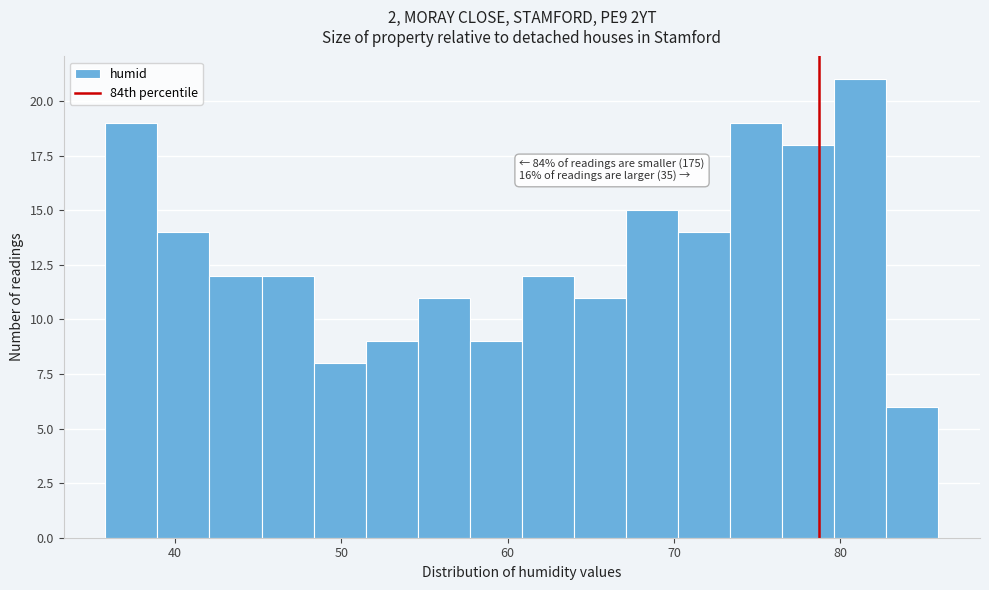

Around what value on the x-axis is the tallest bar? Give the approximate position of its centre, as read against the axis.

81